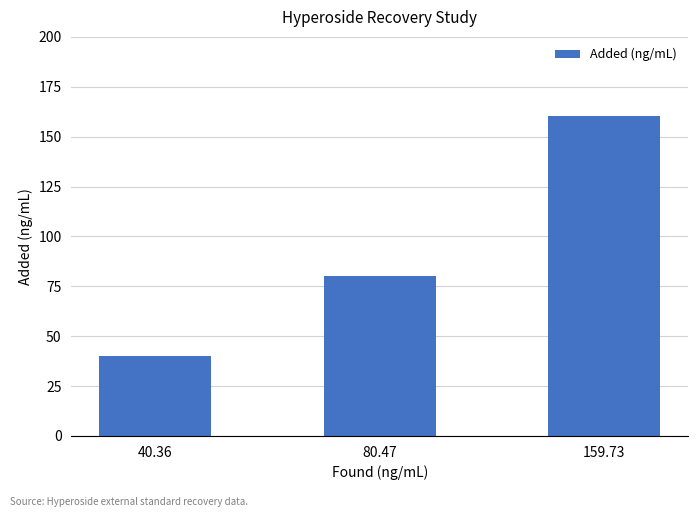

Count the number of data series in this chart.

1